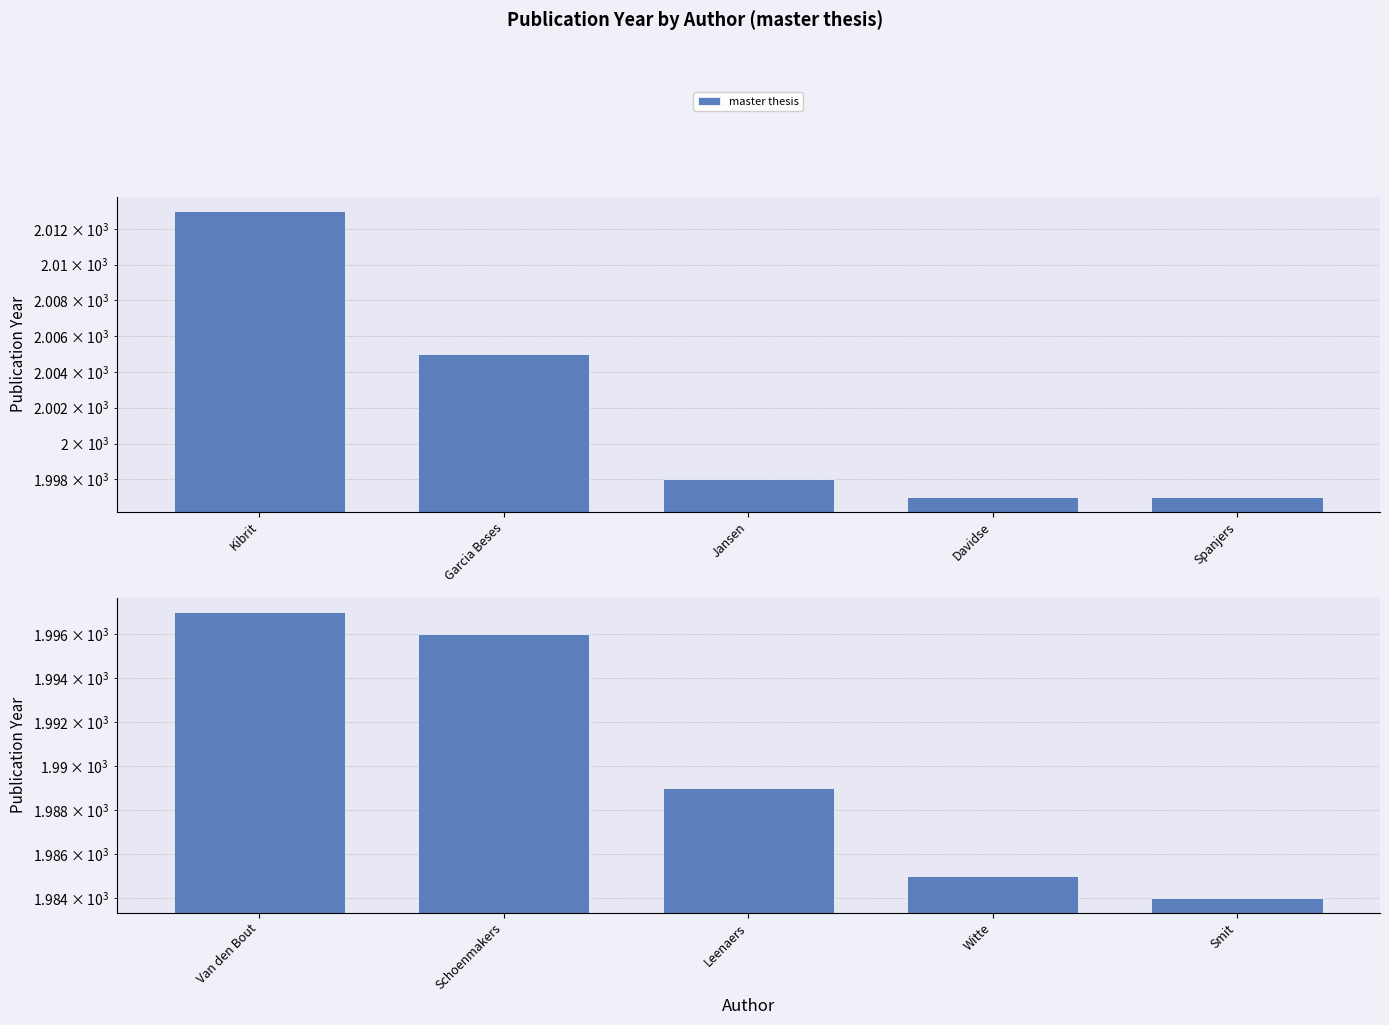

What is the label of the 4th bar from the left?

Davidse